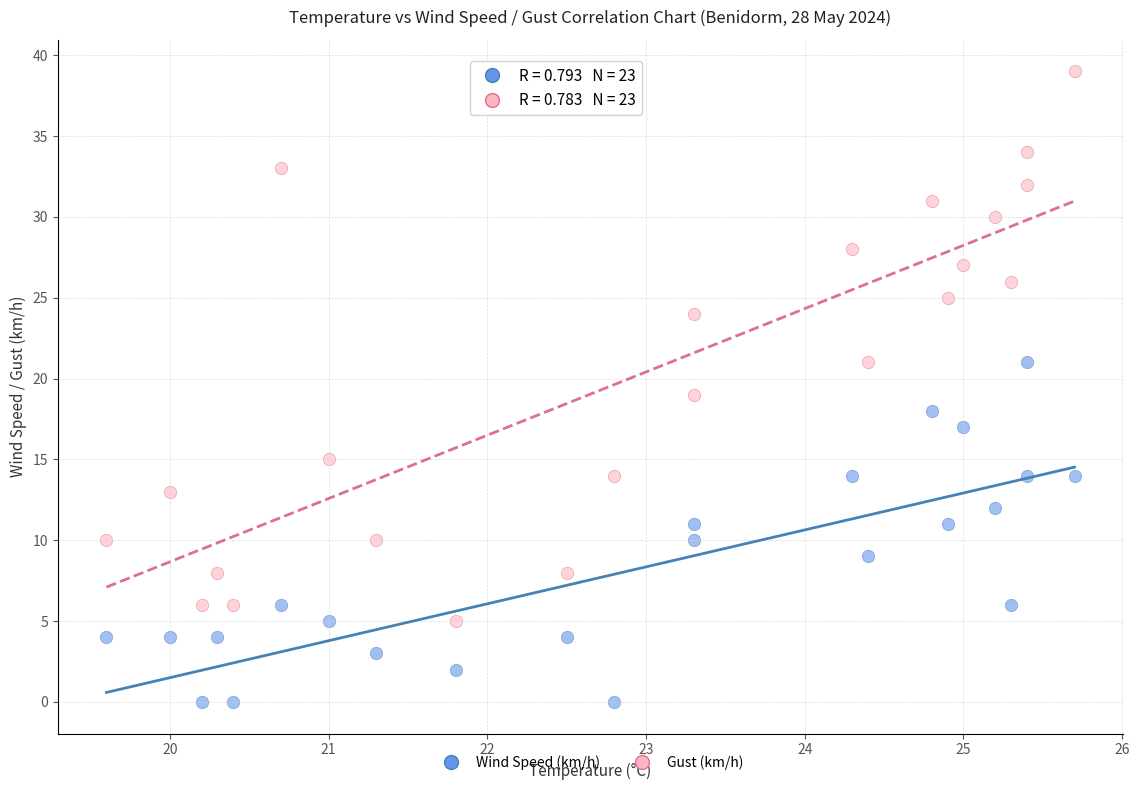

Which series reaches the minimum Y coordinate?

Wind Speed (km/h)